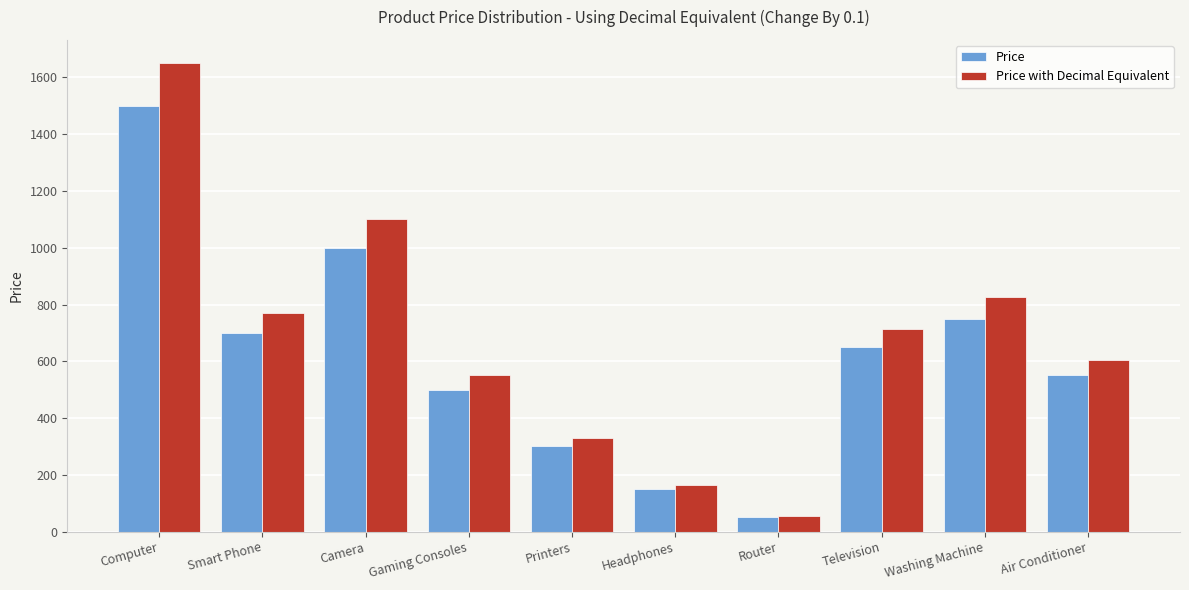

What is the sum of the Price with Decimal Equivalent values at Router and Television?

770